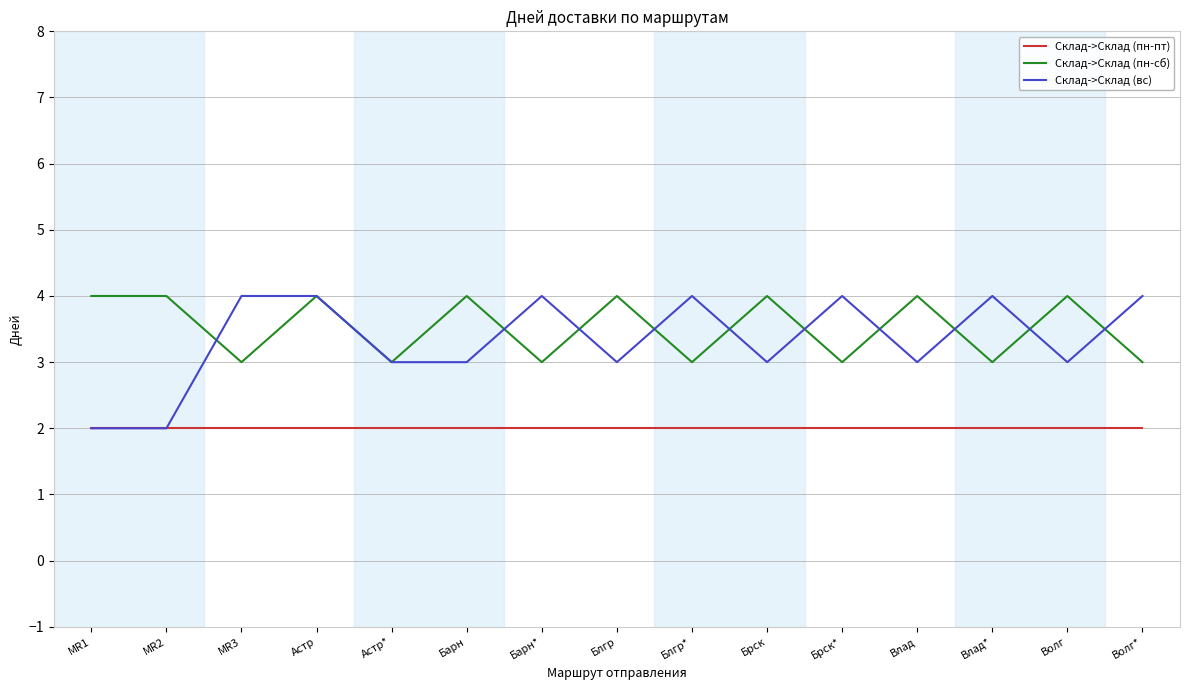

What is the highest value of the Склад->Склад (пн-сб) series?

4